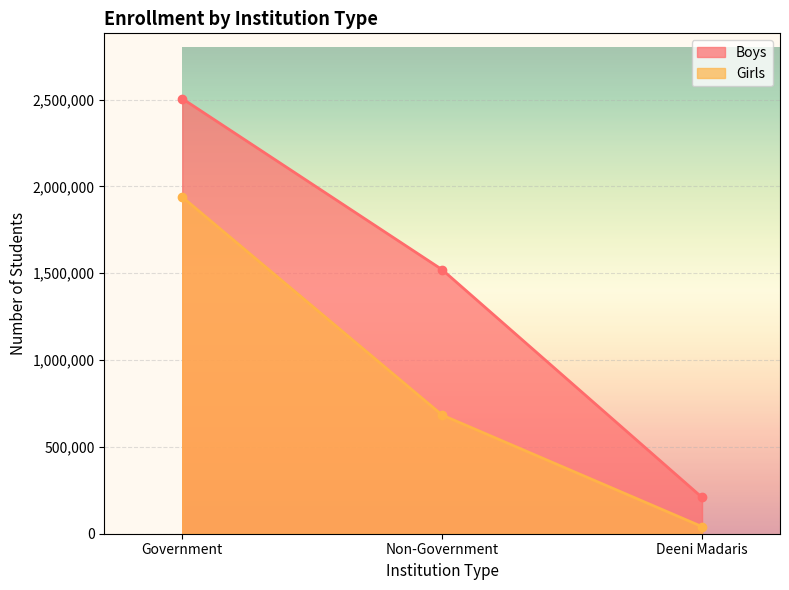

At Non-Government, list the series in order from smallest to largest.

Girls, Boys